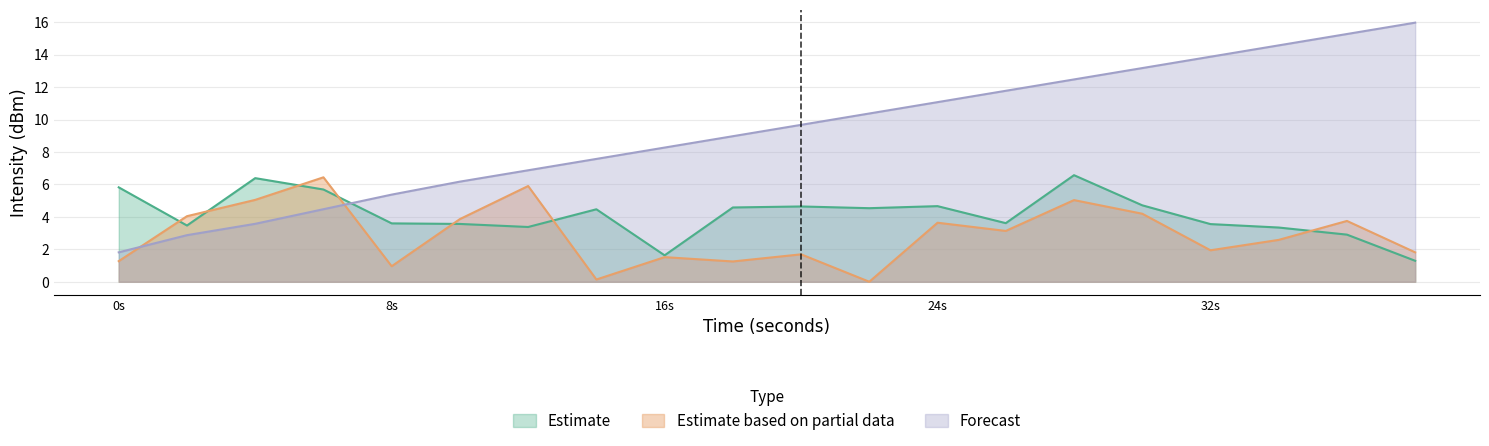

Is it true that Forecast equals 4.0 at 22?

False